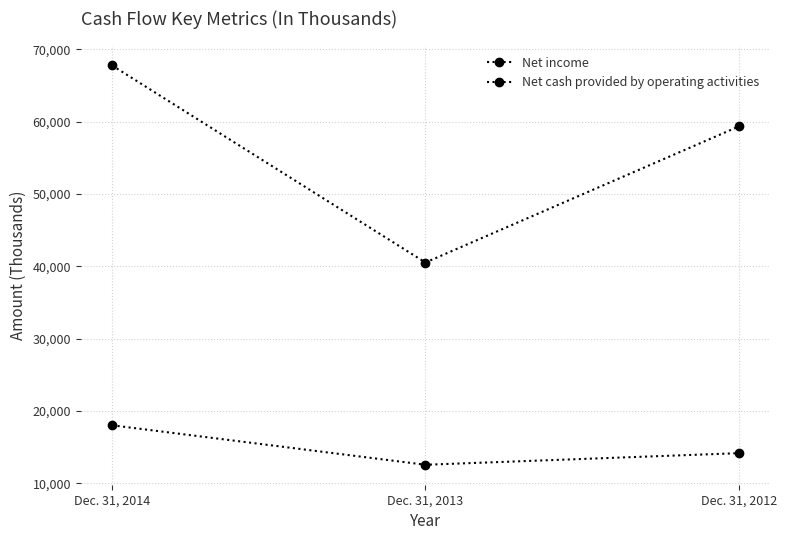

At which label is Net cash provided by operating activities closest to 54134?

Dec. 31, 2012